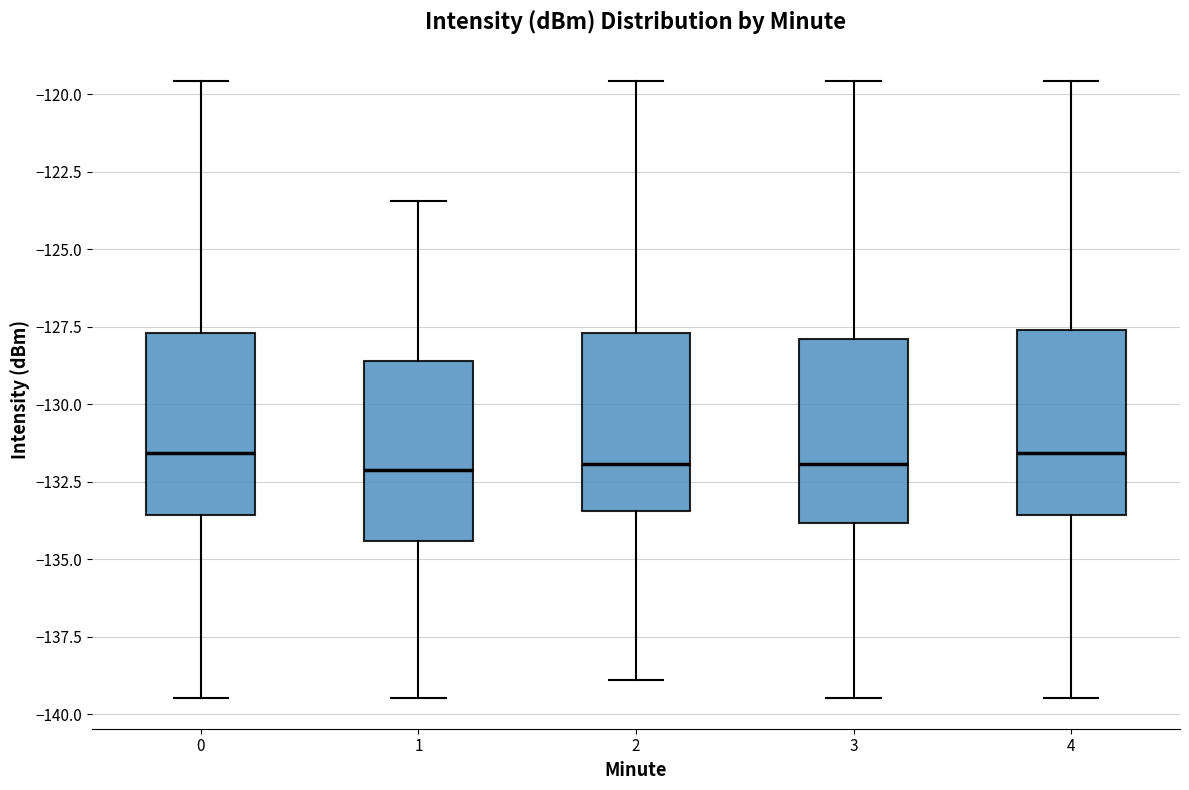

Where does the upper whisker of the box at x = 0 end on the y-axis? The values are not printed on the chart, so give them approximately, as read against the axis.

-119.5